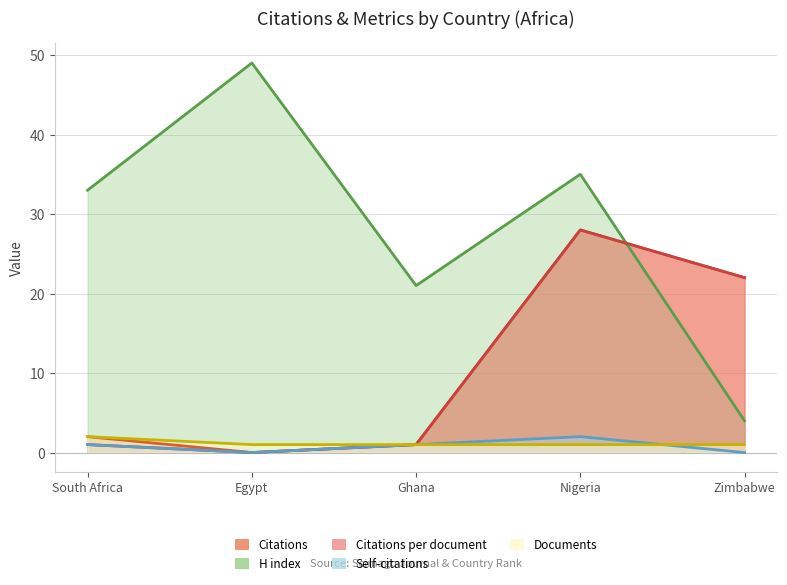

Which category has the lowest value across all series?

Egypt